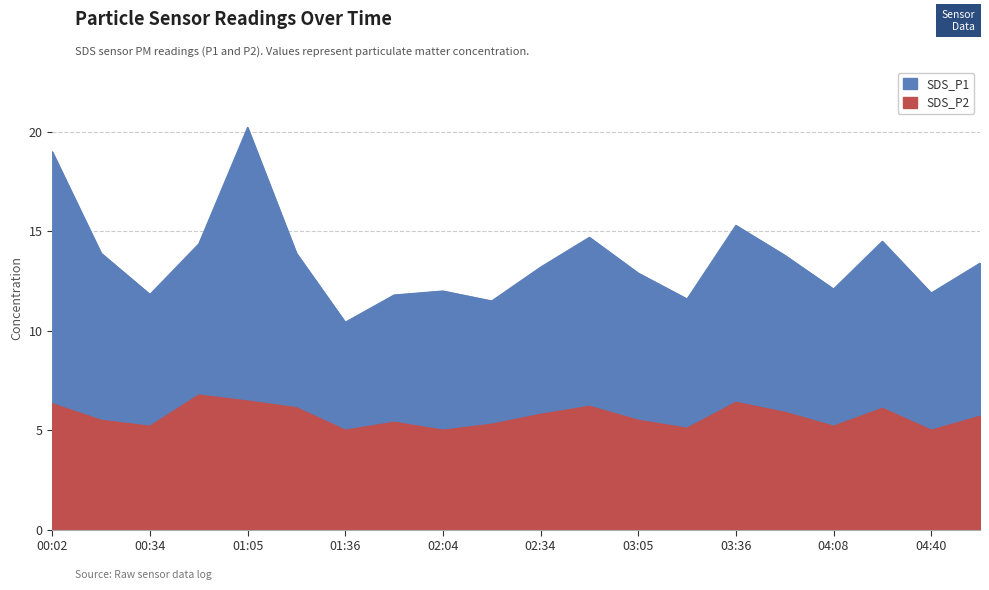

Is it true that SDS_P1 equals 7.6 at 01:52?

False